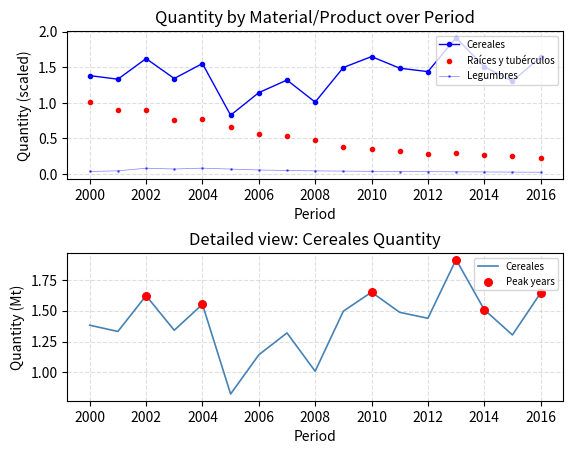

Which series reaches the maximum Y coordinate?

Cereales